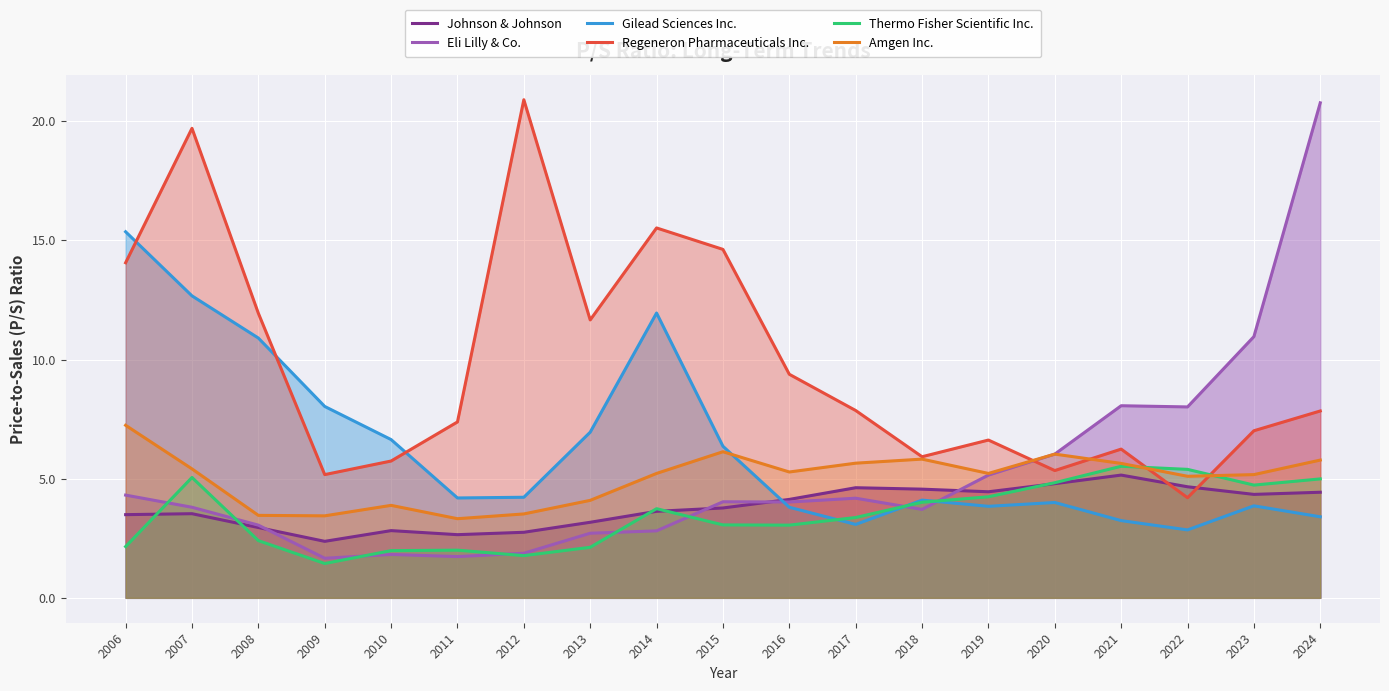

What is the value of the Gilead Sciences Inc. point at the 2nd from the left?

12.7